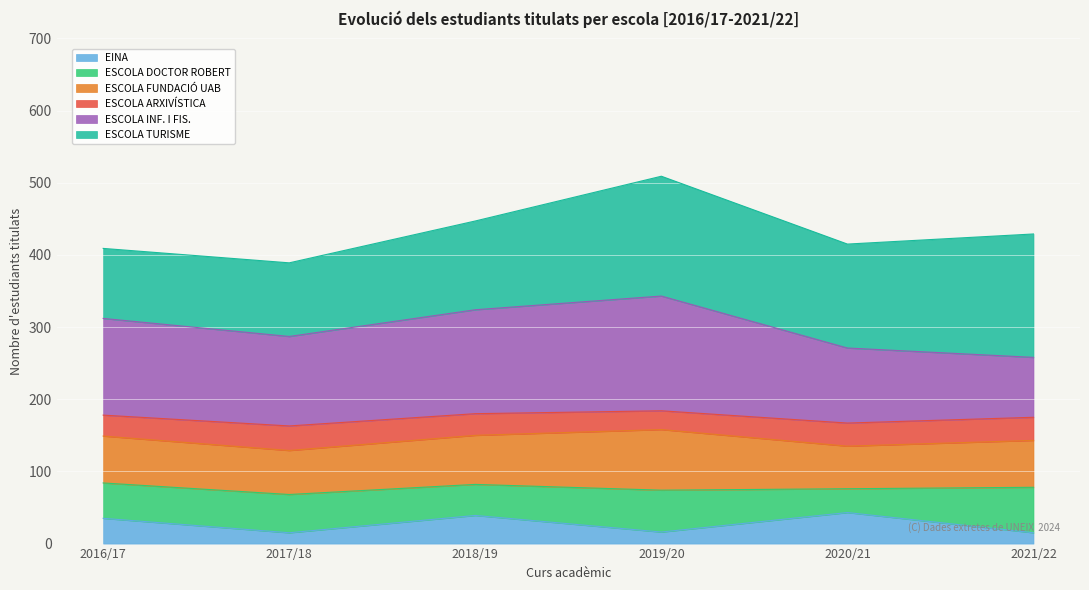

True or false: the data shows 16 at 2019/20.

True